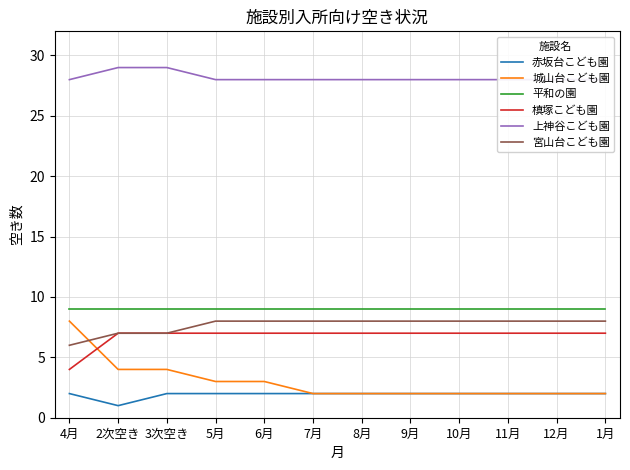

True or false: 槙塚こども園 has more than 2 interior local peaks.

False